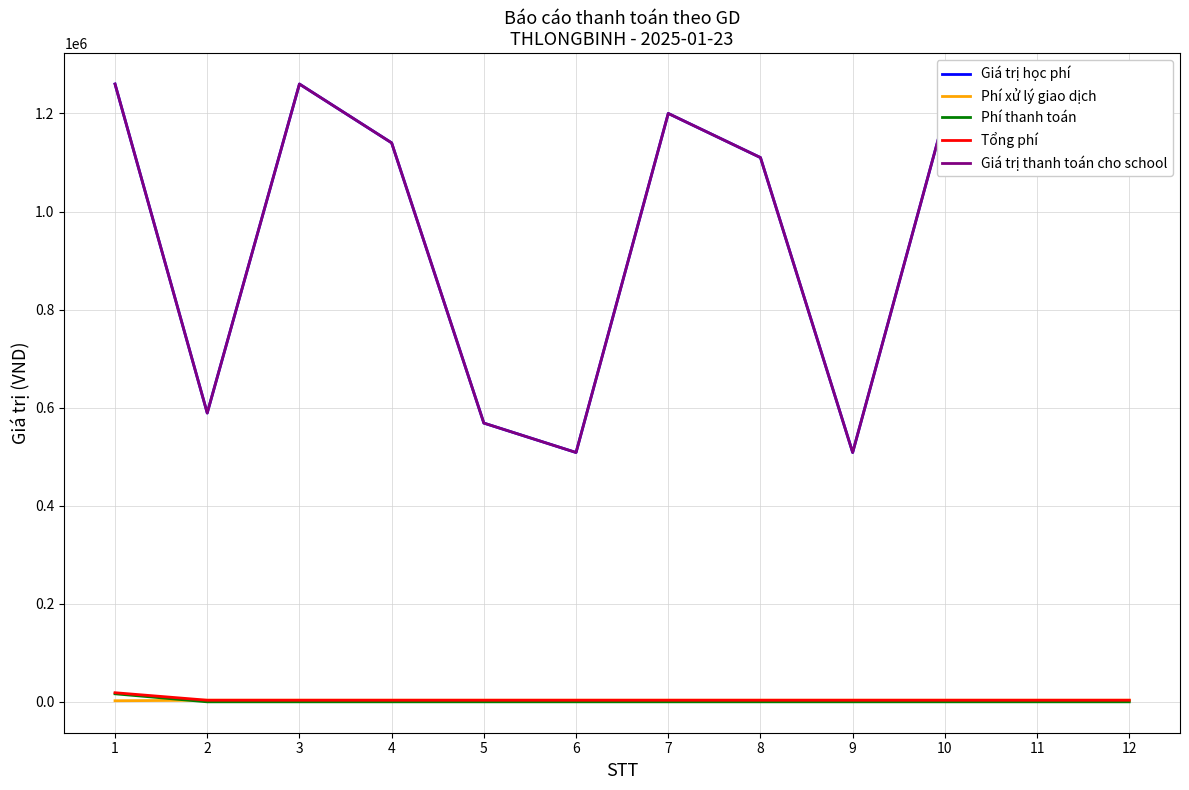

True or false: Giá trị thanh toán cho school and Phí thanh toán cross at least once.

False